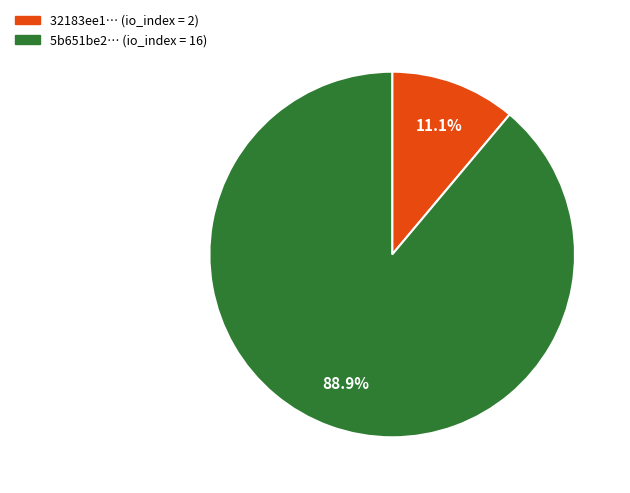

Does any single category account for the majority?

Yes